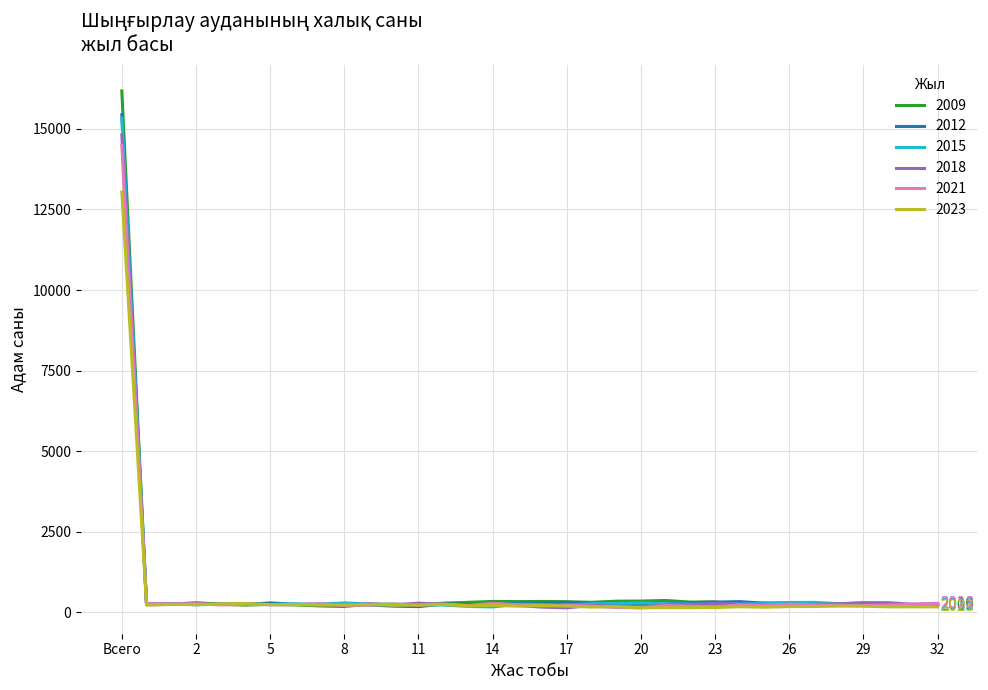

Which series has the widest spread of values?

2009